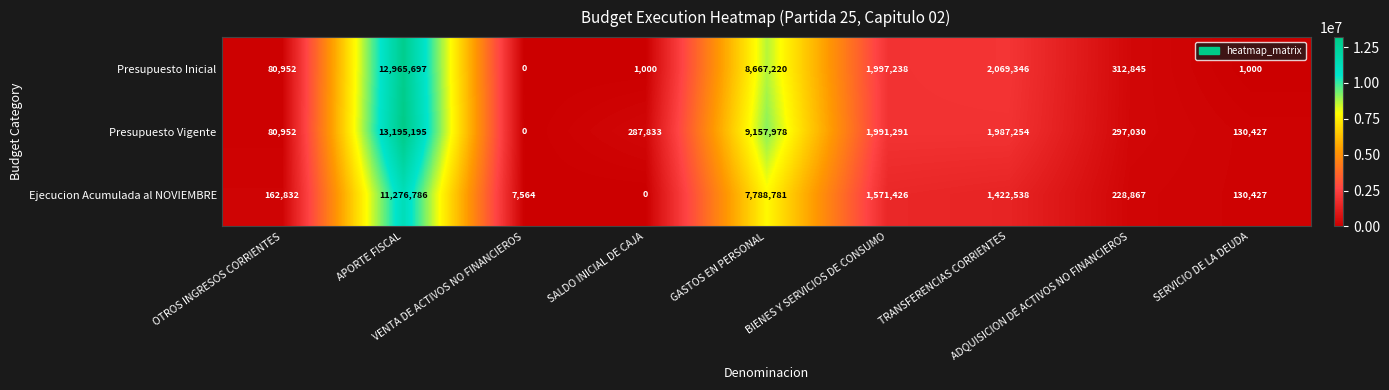

What is the maximum value shown in the chart?

13195195